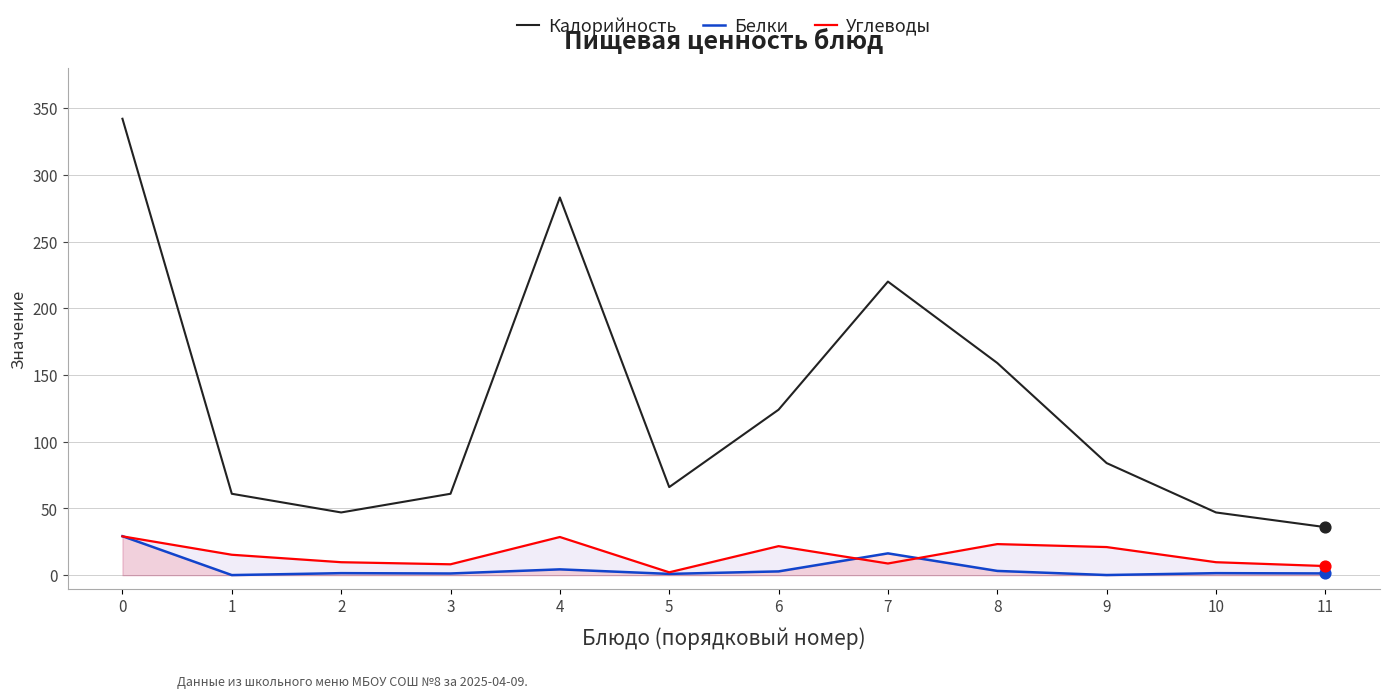

Which series has the largest Y range (max minus min)?

Калорийность